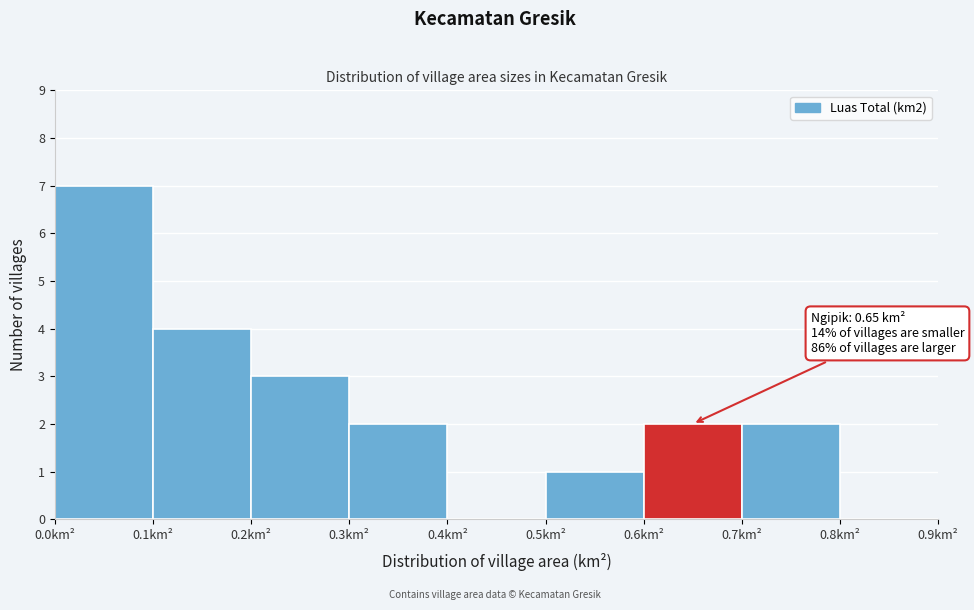

Which range on the x-axis has the tallest bar?

0.0 to 0.1